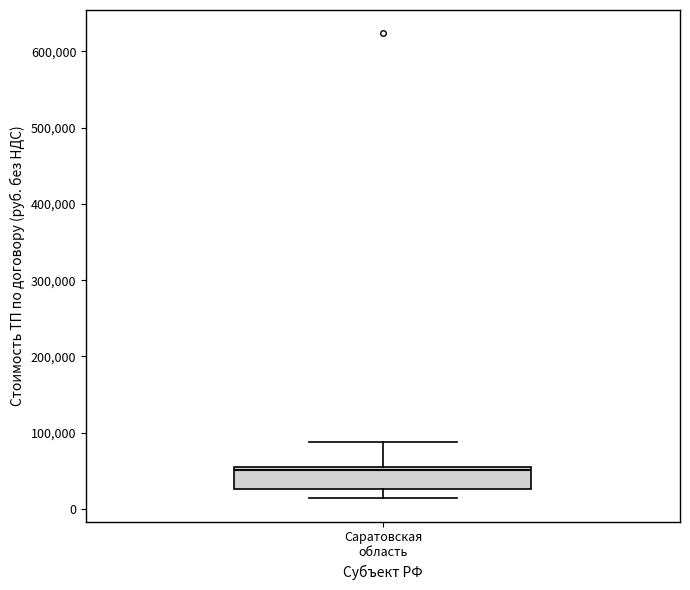

Where is the upper edge of the box for Саратовская область on the y-axis? The values are not printed on the chart, so give them approximately, as read against the axis.

50000